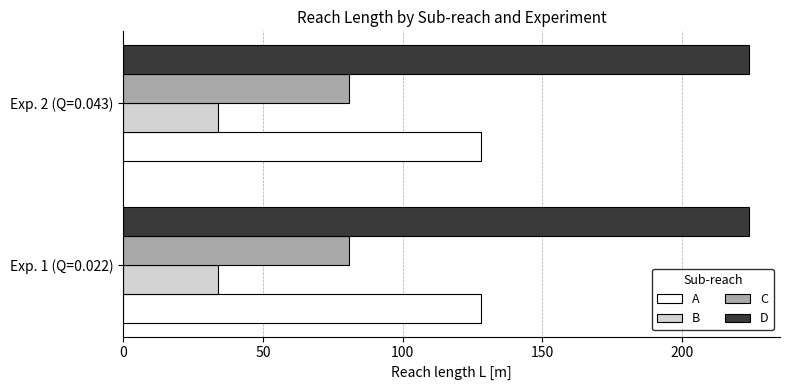

What are all the series names shown in the legend?

A, B, C, D